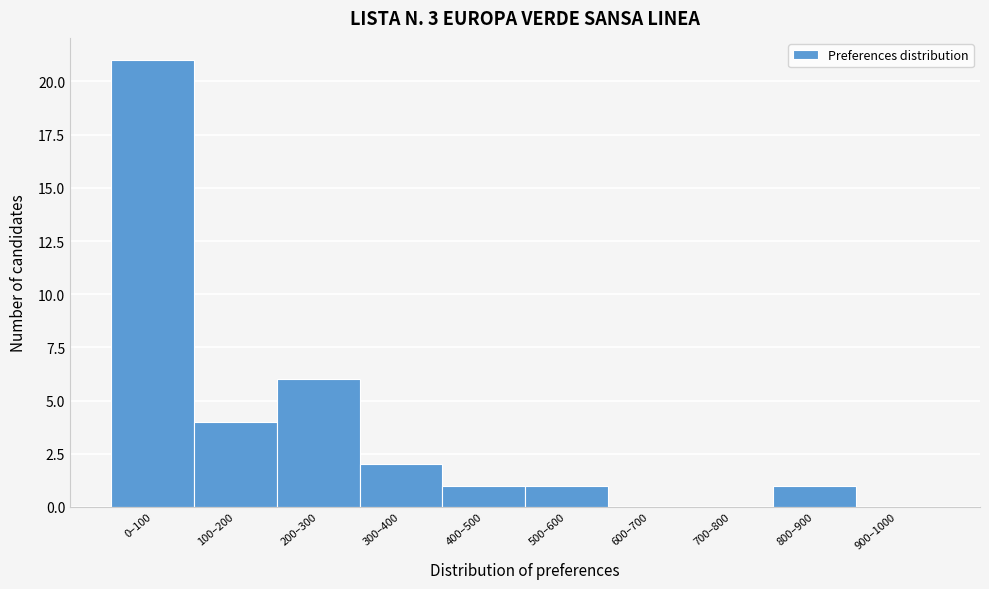

Reading left to right, list all the values displayed in this chart.

0–100=21	100–200=4	200–300=6	300–400=2	400–500=1	500–600=1	600–700=0	700–800=0	800–900=1	900–1000=0